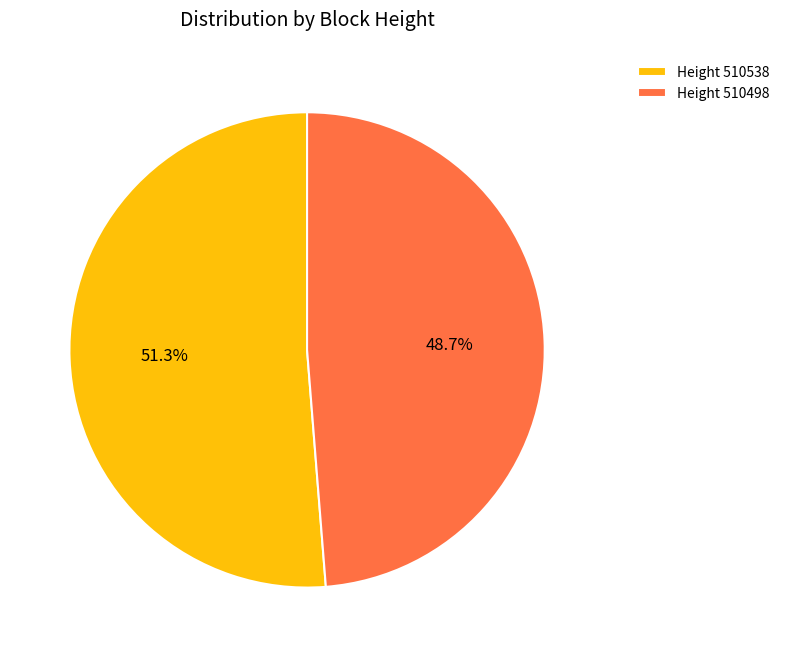

To the nearest percent, what is the difference between the largest and smallest slice percentages?

3%